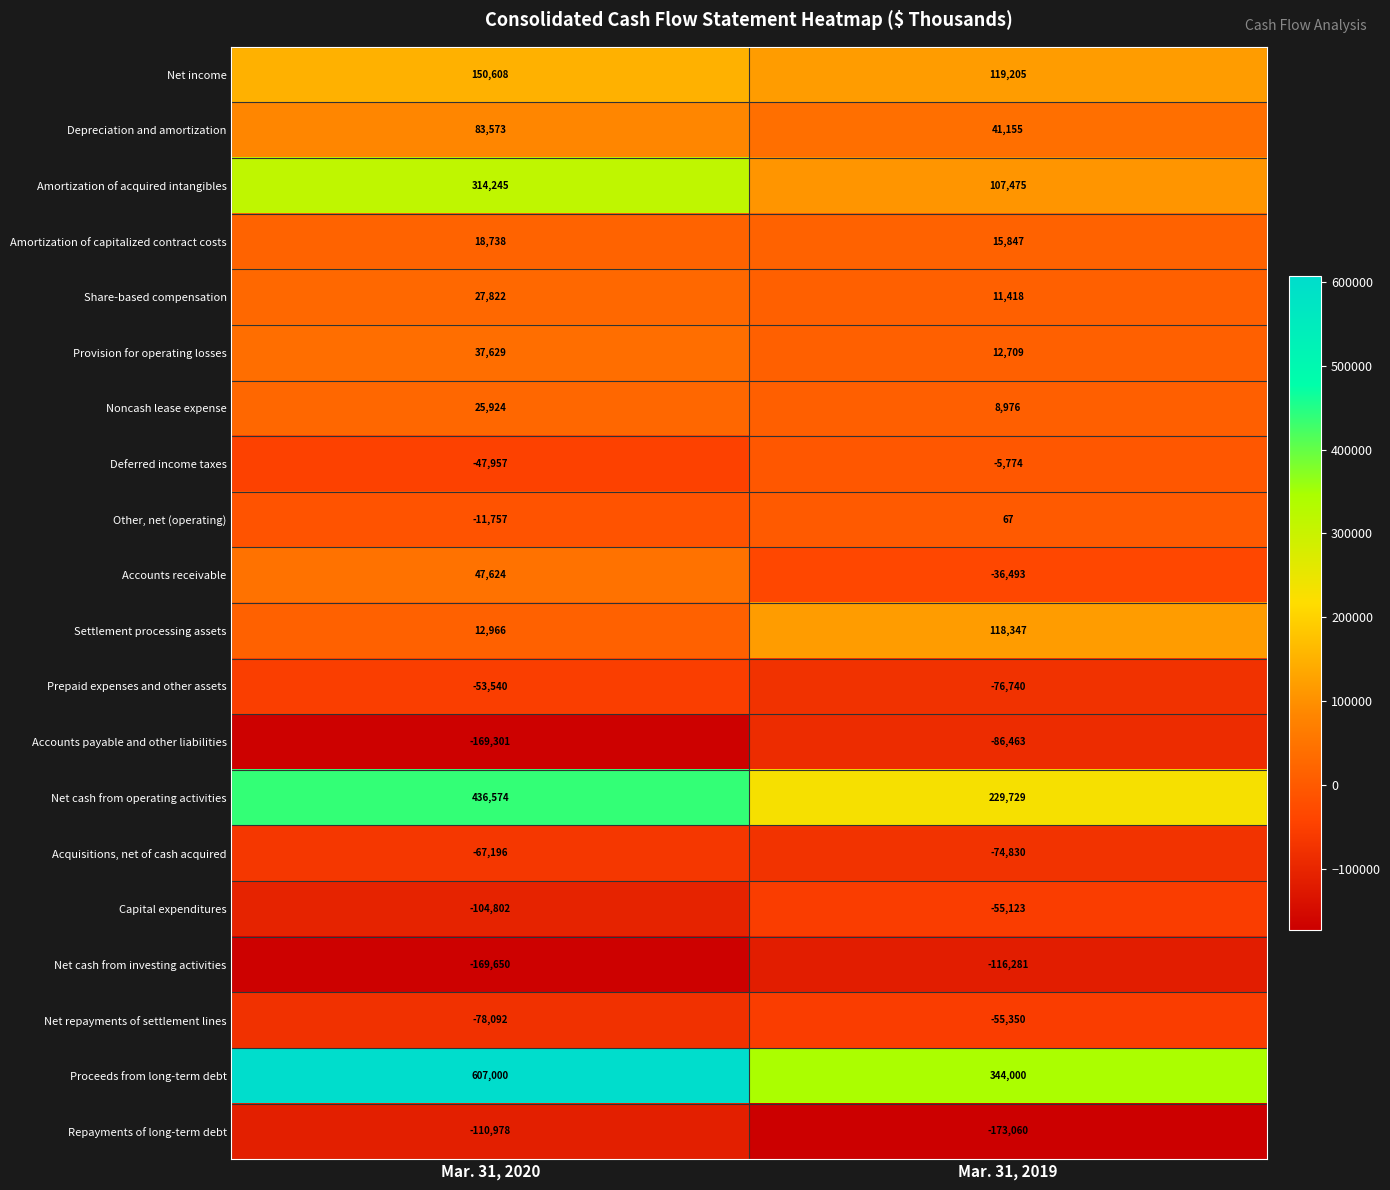

The Share-based compensation series shows 27822 at Mar. 31, 2020. True or false?

True